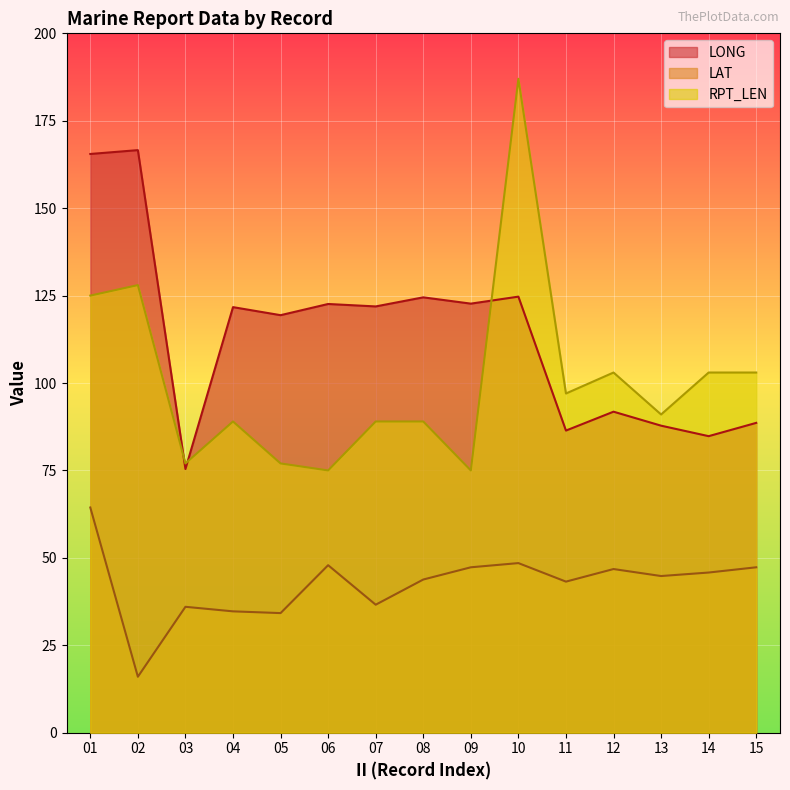

True or false: RPT_LEN has a value of 125.0 at 01.

True